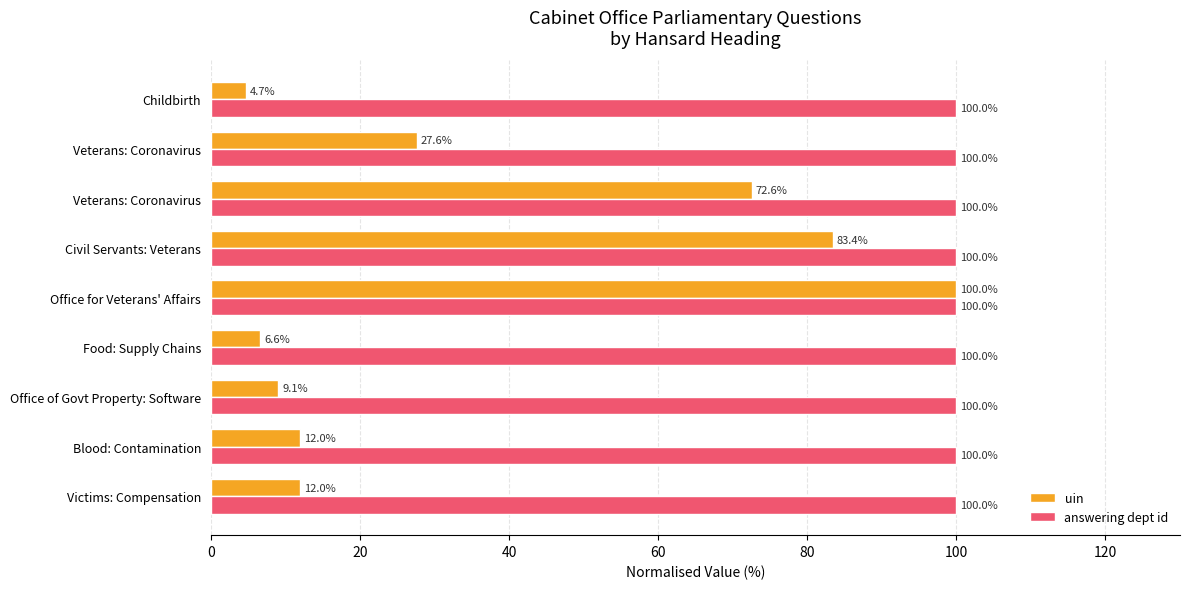

What are all the series names shown in the legend?

uin, answering dept id